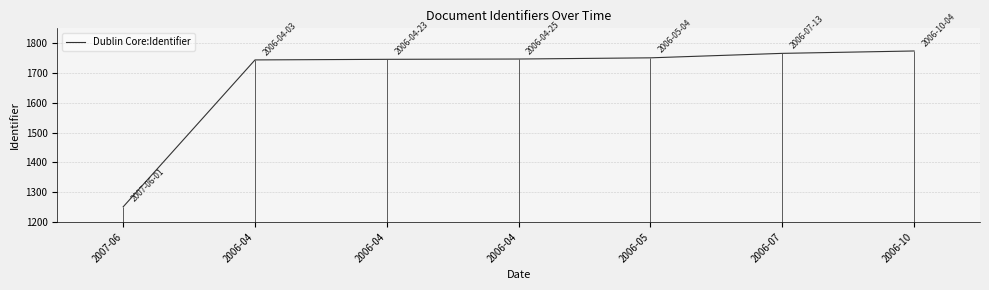

What is the smallest value displayed?

1251